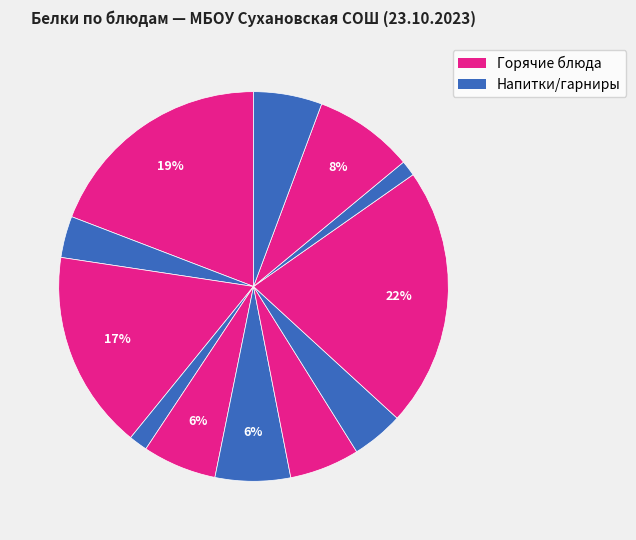

How many segments does this pie chart have?

12